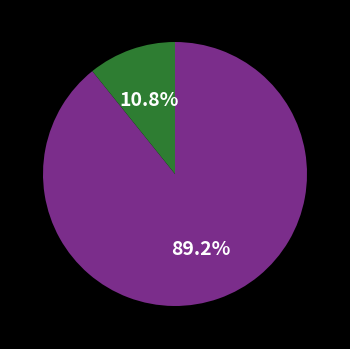

How many slices are in this pie chart?

2